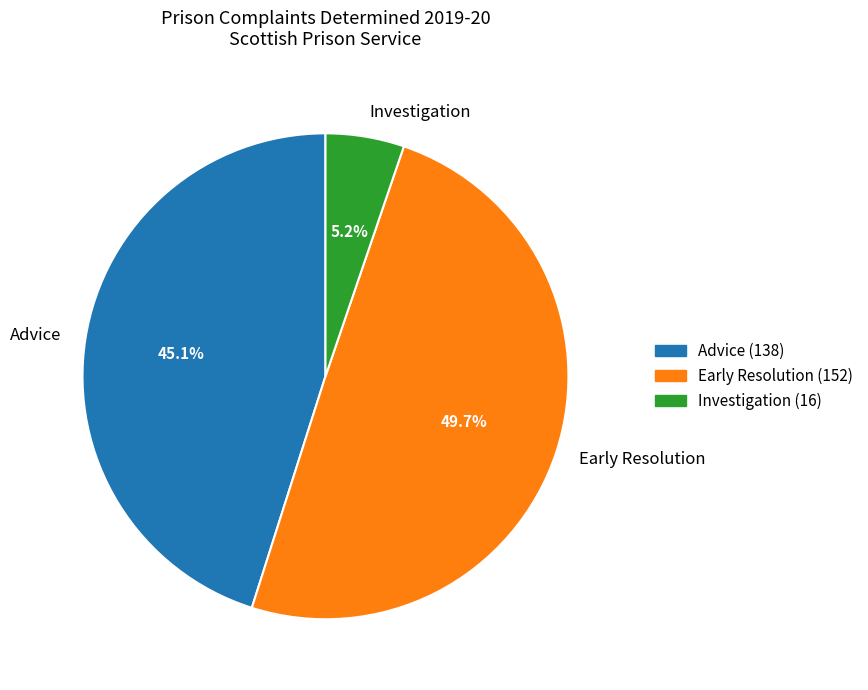

Between Early Resolution and Investigation, which is larger?

Early Resolution